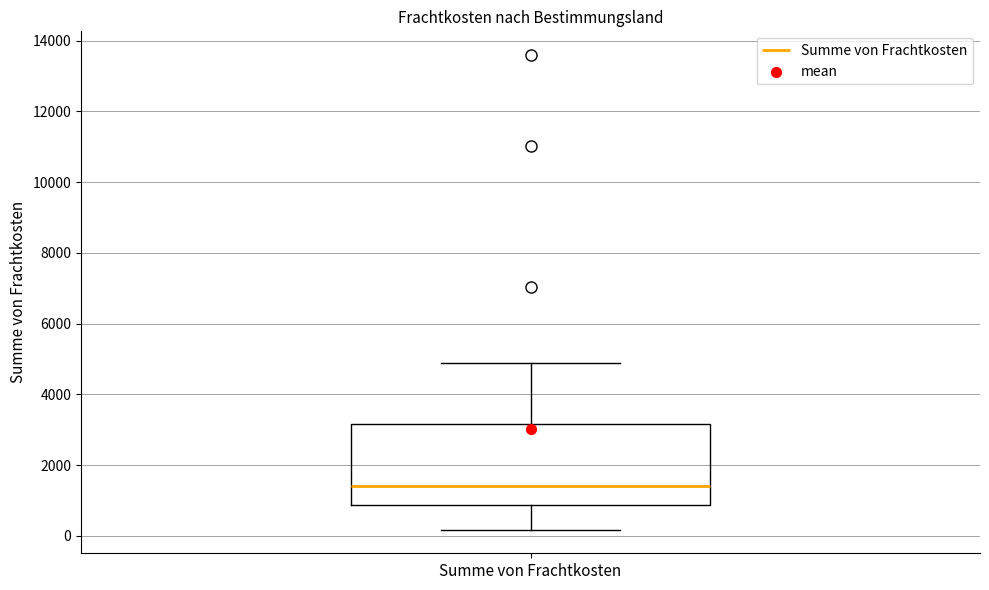

Where is the upper edge of the box for Summe von Frachtkosten on the y-axis? The values are not printed on the chart, so give them approximately, as read against the axis.

3200